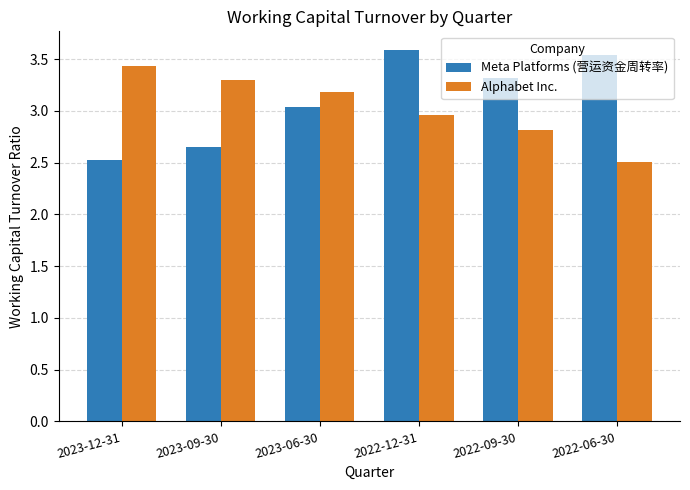

How many bars are there in total?

12